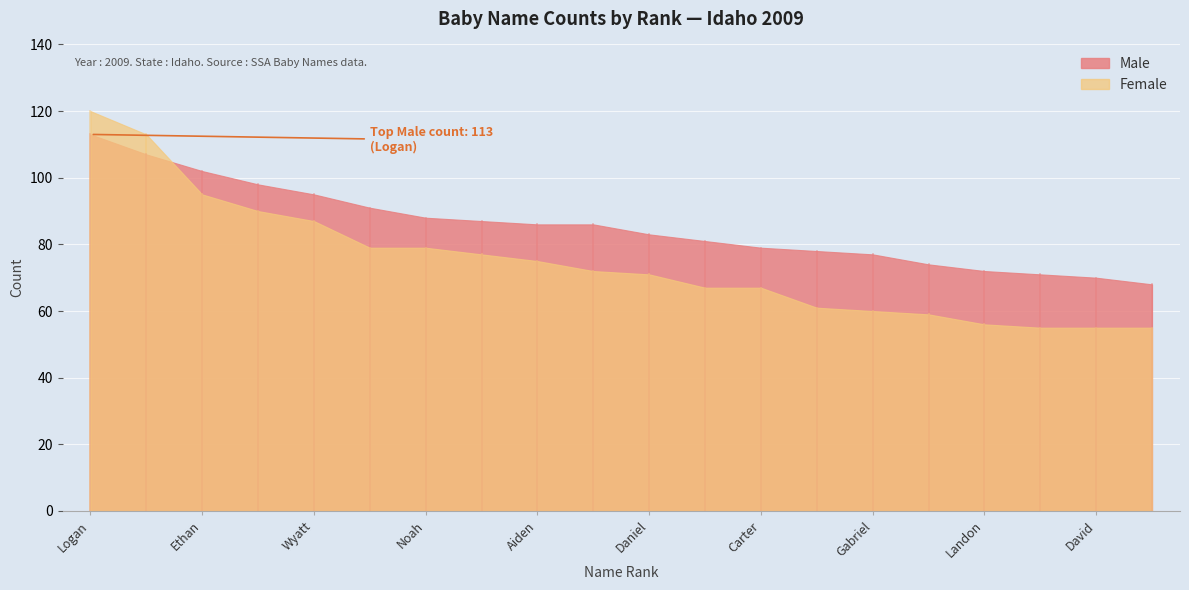

Rank the categories by Female value from lowest to highest.

Cooper, David, Andrew, Landon, James, Gabriel, Joshua, Benjamin, Carter, Daniel, Mason, Aiden, Alexander, Jackson, Noah, Wyatt, William, Ethan, Jacob, Logan